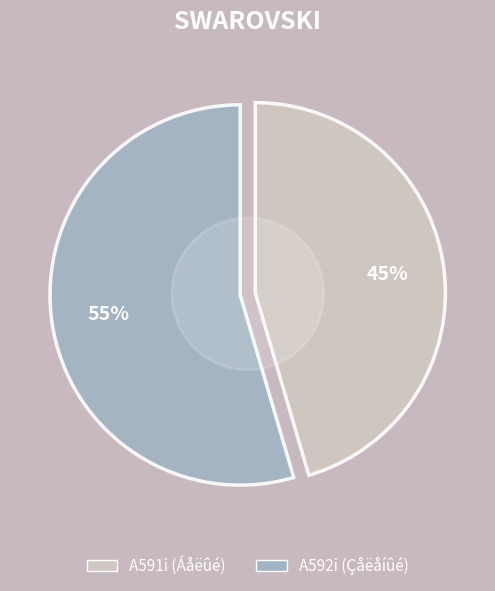

Is it true that A591i (Áåëûé) is 35% of the pie?

False